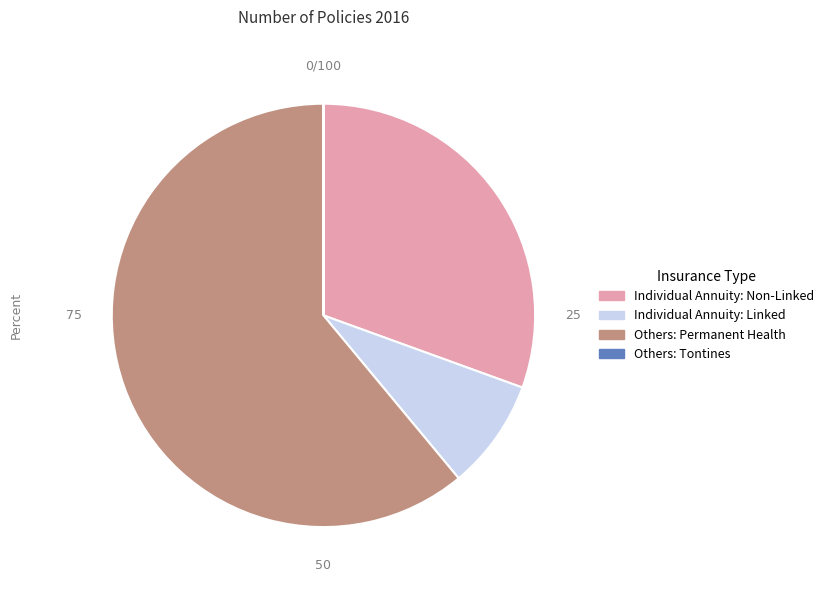

Does any single category account for the majority?

Yes